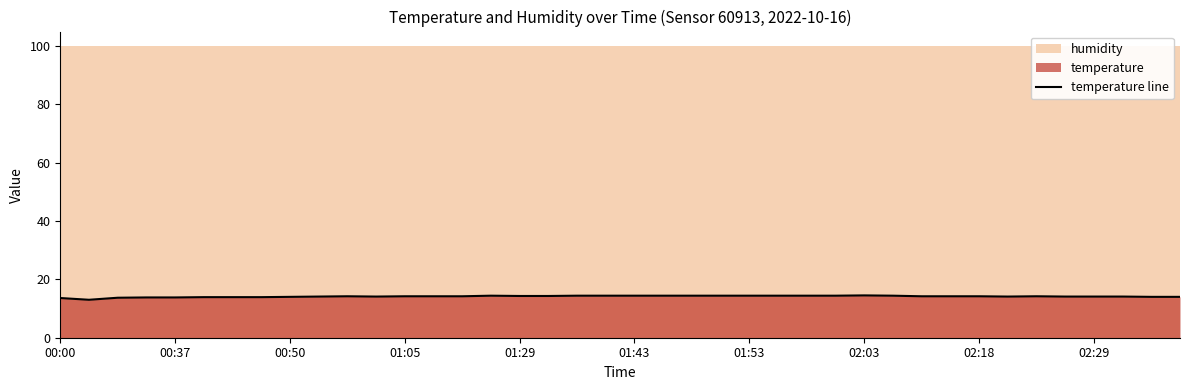

True or false: temperature line has a value of 14.2 at 02:18.

True